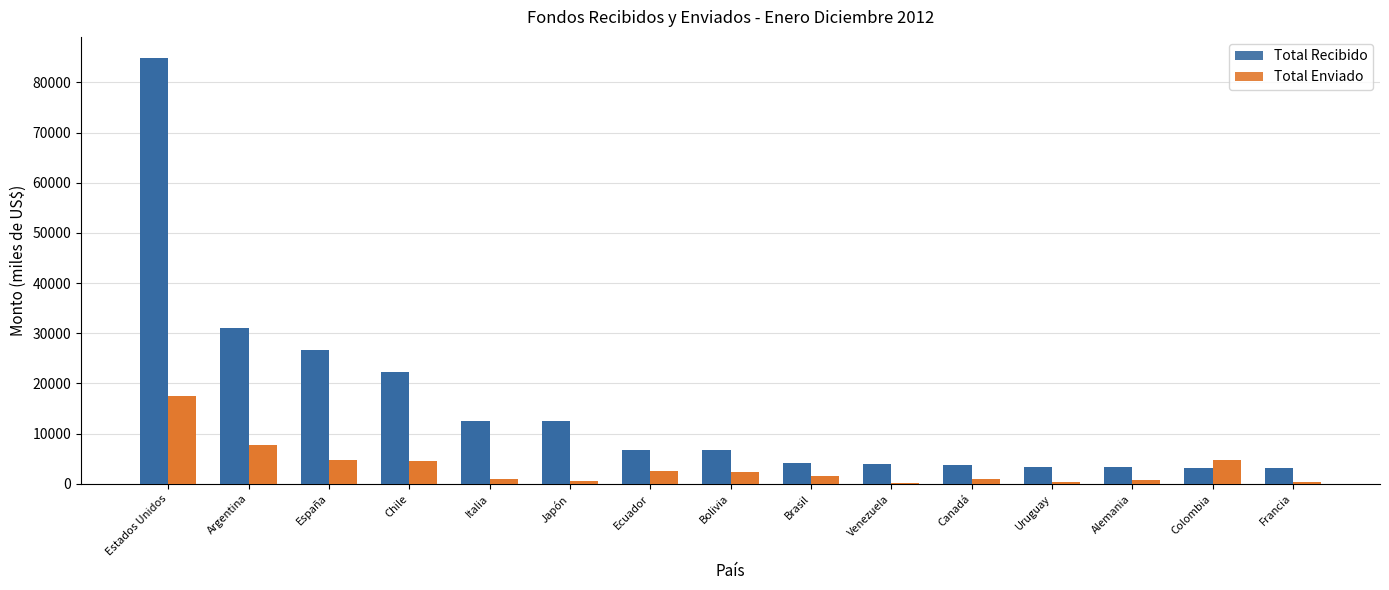

Reading left to right, what are all the values shown in this chart?

Total Recibido: 84831.2	30961.4	26559.2	22282.4	12584.4	12464.0	6784.7	6708.4	4131.7	3913.2	3714.3	3312.7	3262.5	3143.9	3130.8
Total Enviado: 17498.6	7646.2	4788.1	4551.7	940.9	550.8	2599.5	2328.2	1515.1	61.6	970.9	300.8	647.3	4643.3	391.6